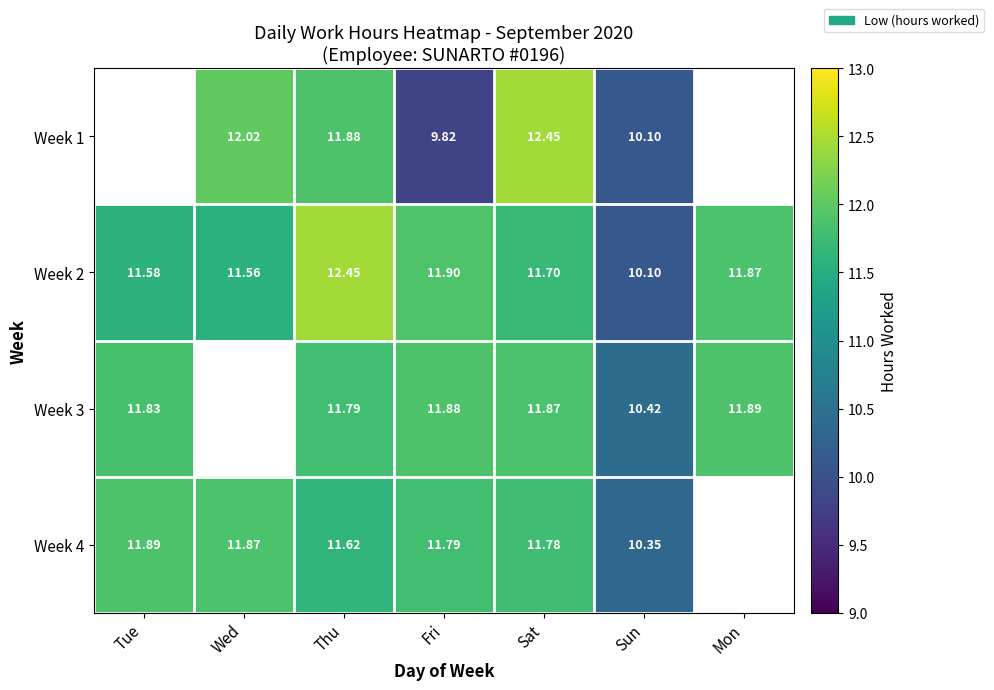

How many Week 1 values are between 11 and 12?

1